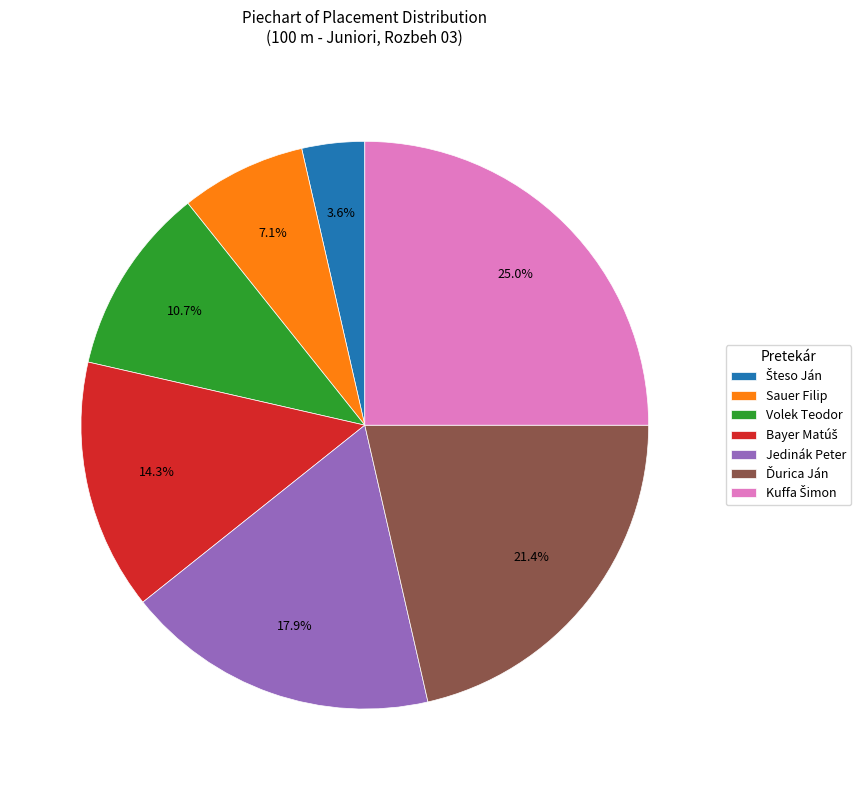

Is it true that Jedinák Peter is 12% of the pie?

False